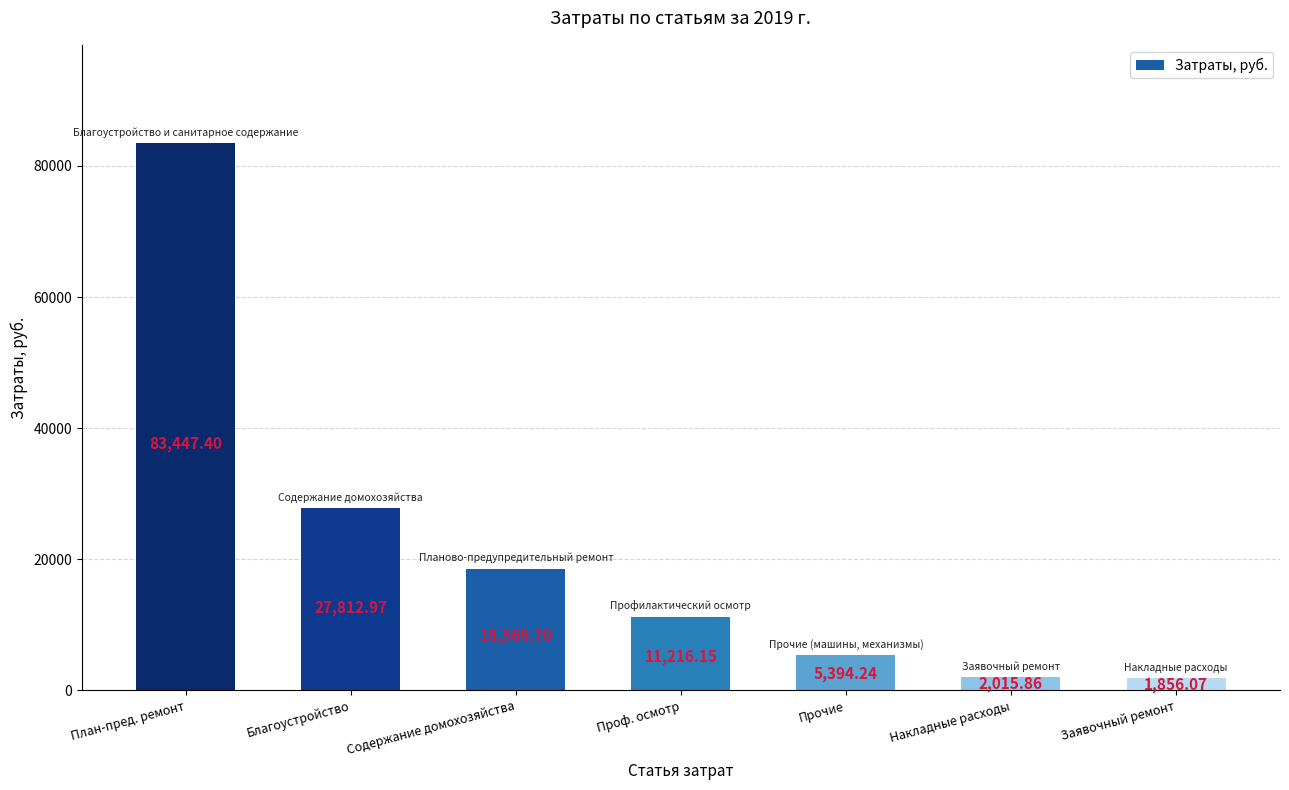

What is the label of the 5th bar from the left?

Прочие (машины, механизмы)